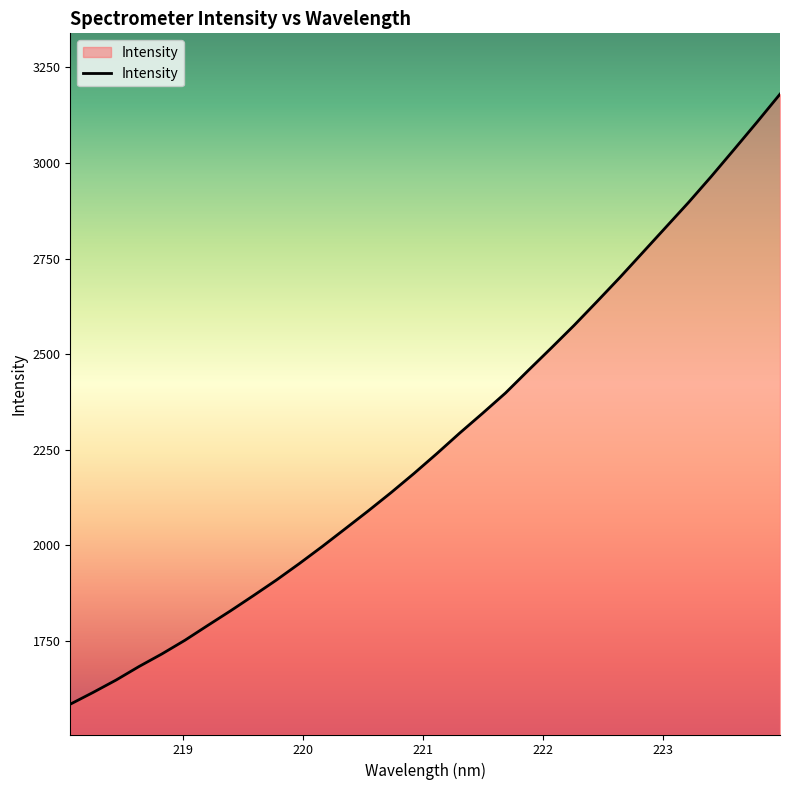

What is the smallest value displayed?

1585.0